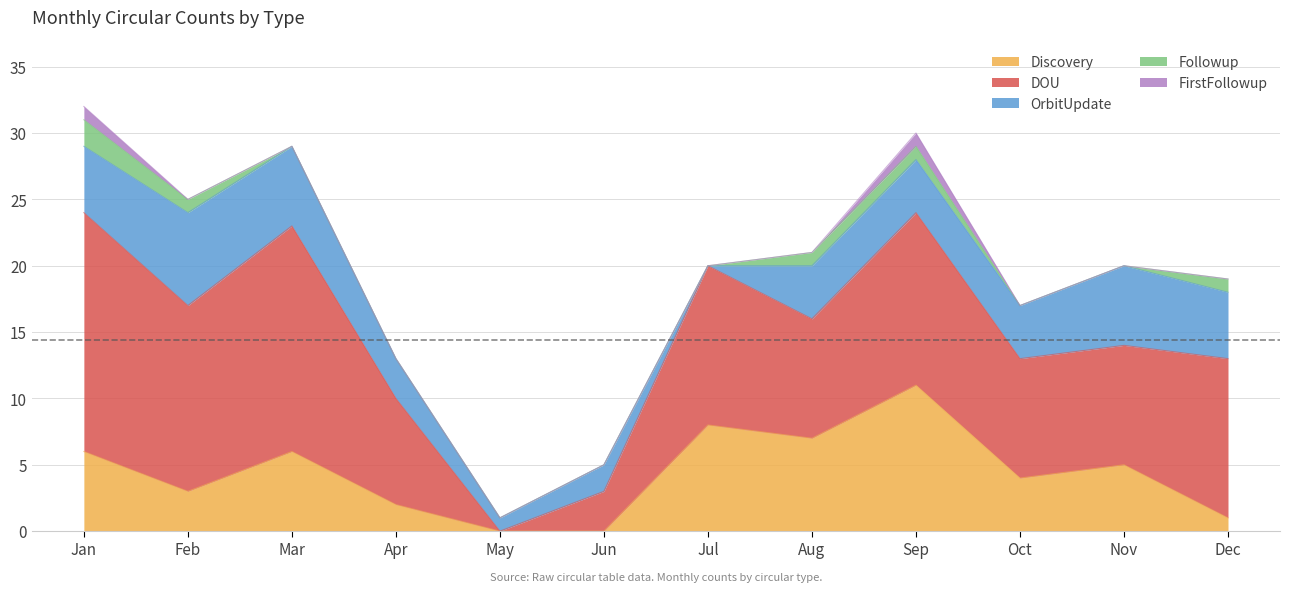

Which series has the widest spread of values?

DOU